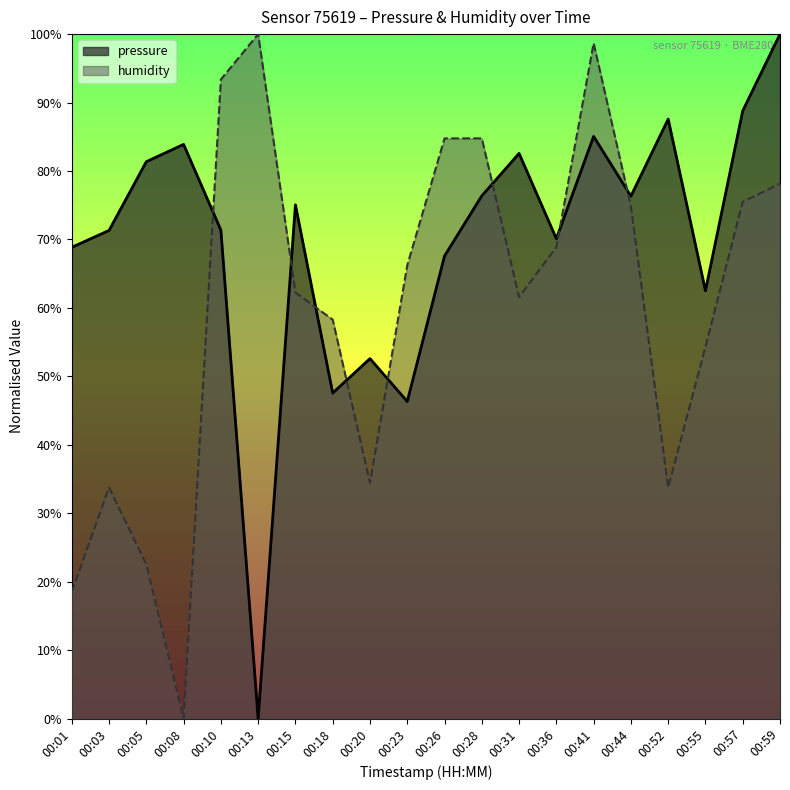

Does the chart have visible grid lines?

No